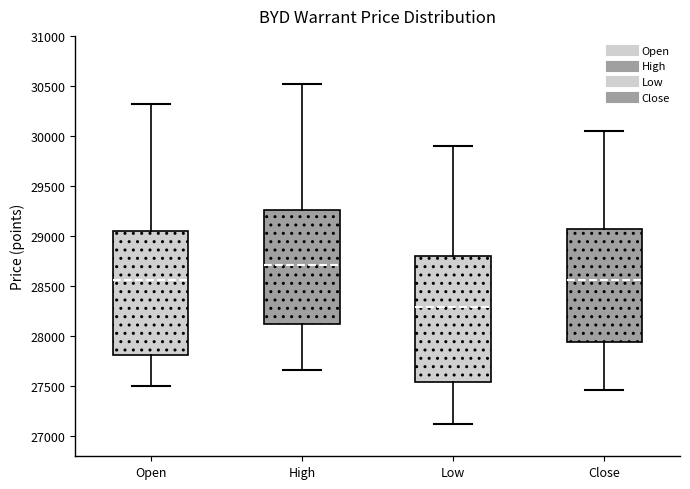

Reading left to right, read every box against the y-axis: the position of its median line, the range the box covers, and the ends of its whiskers. The values are not printed on the chart, so give them approximately, as read against the axis.

Open: median 28550, box 27800 to 29050, whiskers 27500 to 30300
High: median 28700, box 28150 to 29250, whiskers 27650 to 30500
Low: median 28300, box 27550 to 28800, whiskers 27150 to 29900
Close: median 28550, box 27950 to 29050, whiskers 27450 to 30050